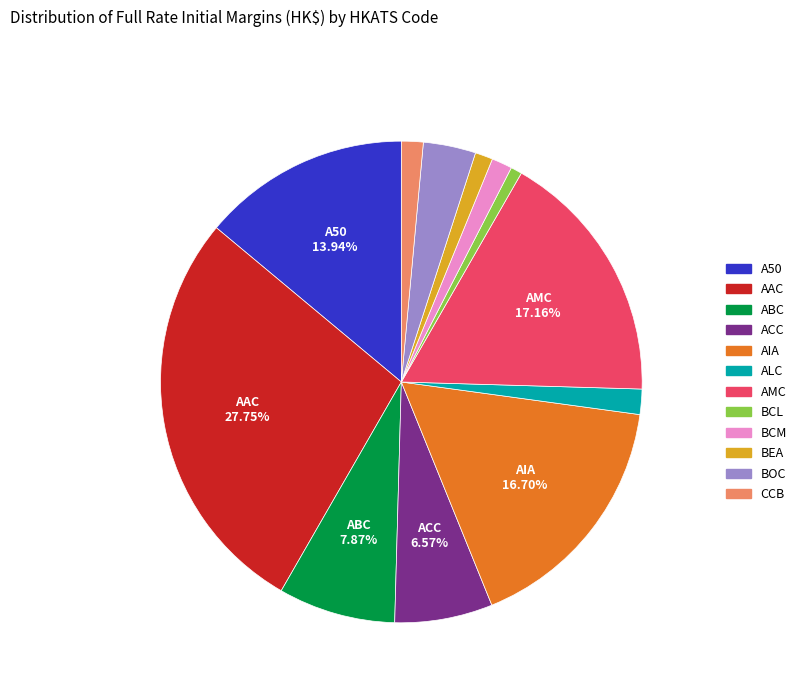

How many segments does this pie chart have?

12